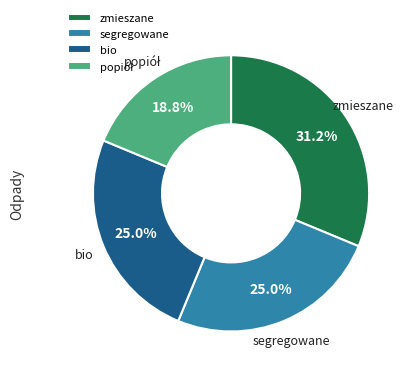

Which slice is the largest?

zmieszane